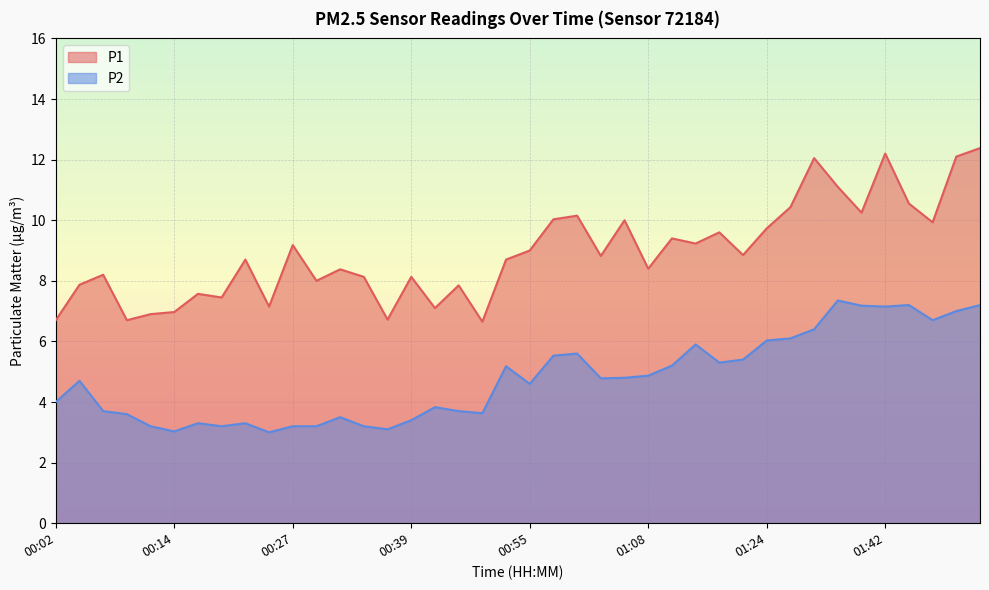

True or false: P2 and P1 cross at least once.

False